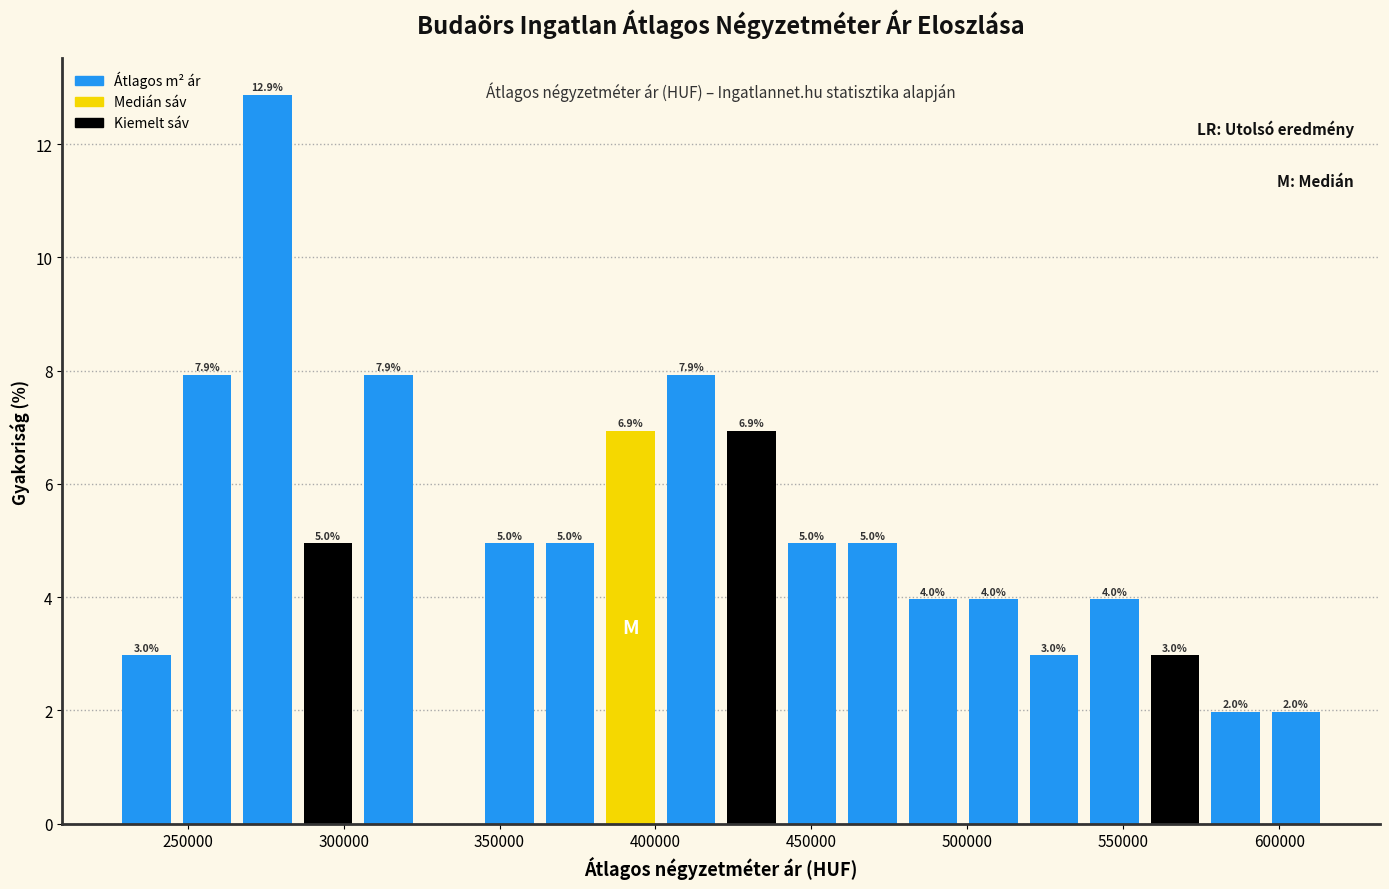

Read against the x-axis, roughly where is the centre of the tallest bar?

275000